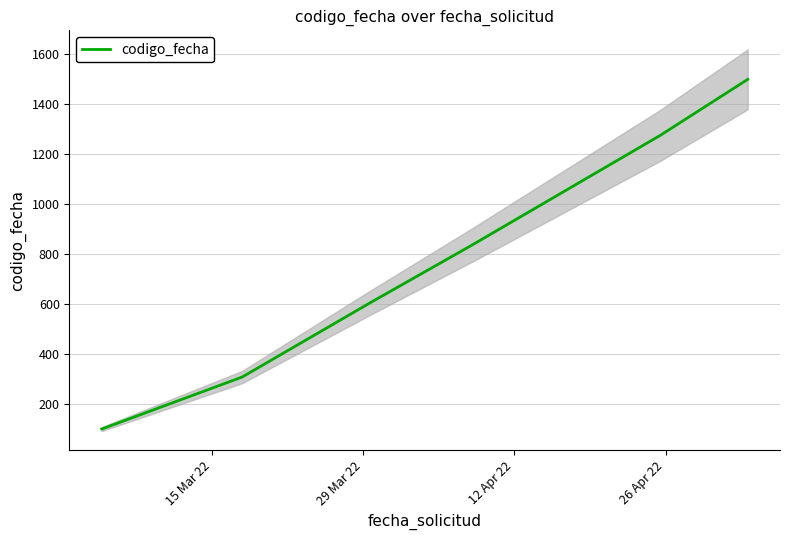

What is the greatest value displayed?

1500.0